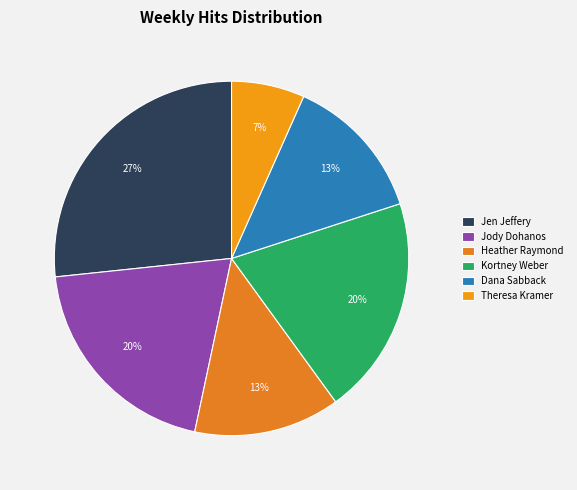

Count the number of slices in the pie.

6